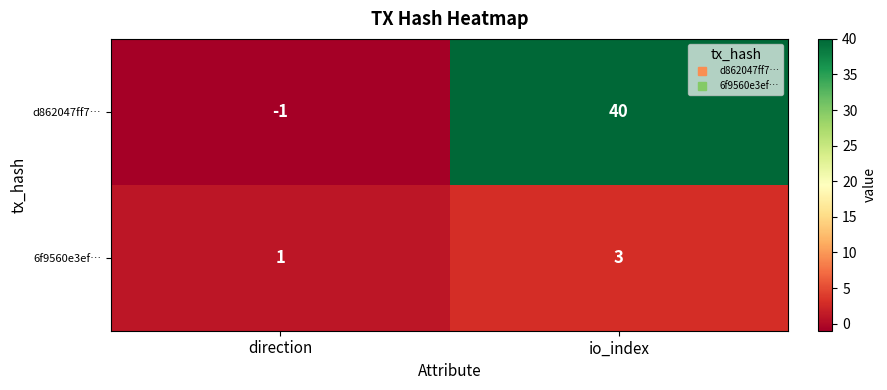

Is it true that d862047ff7… equals 40 at io_index?

True